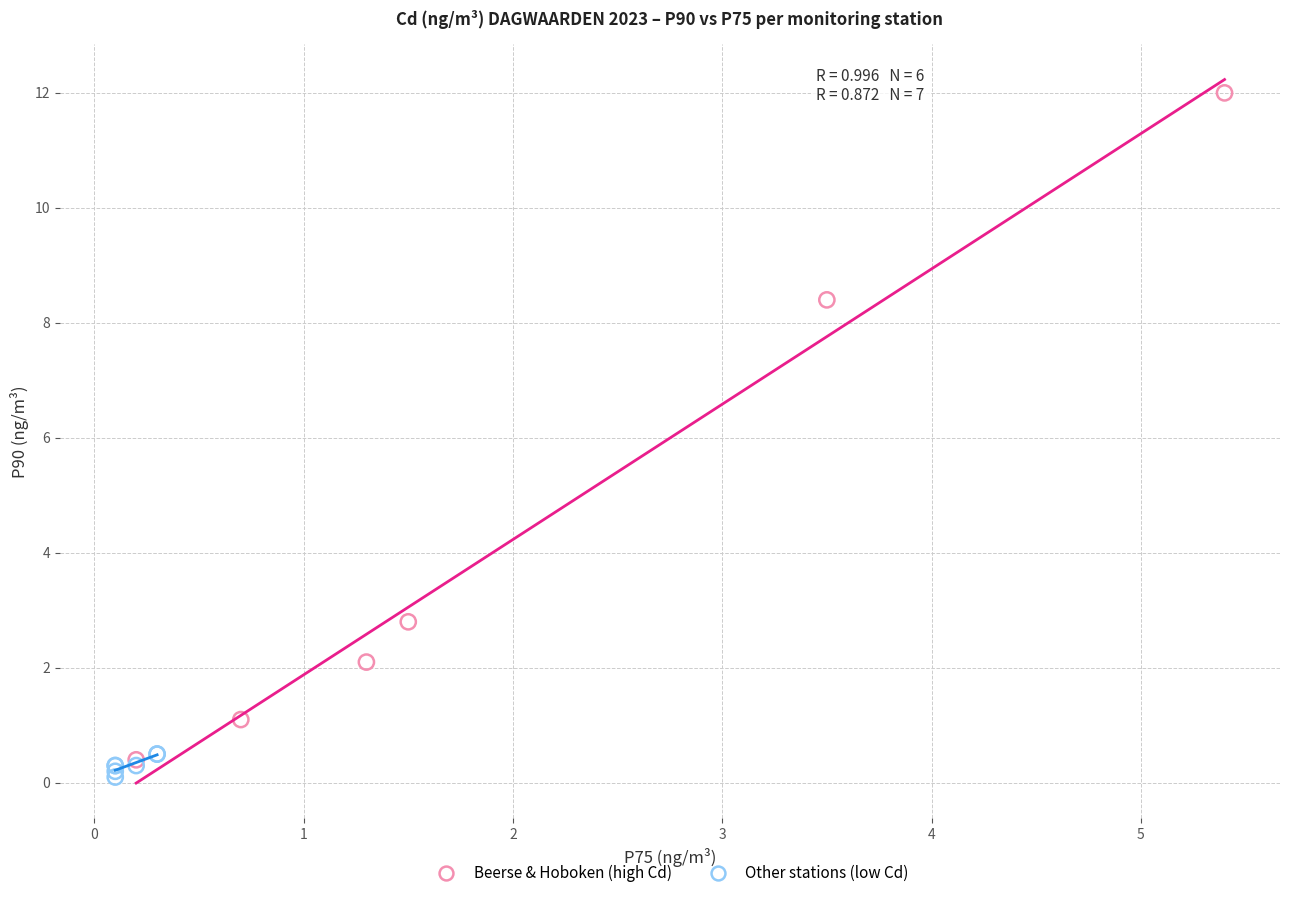

Which series reaches the maximum Y coordinate?

Beerse & Hoboken (high Cd)